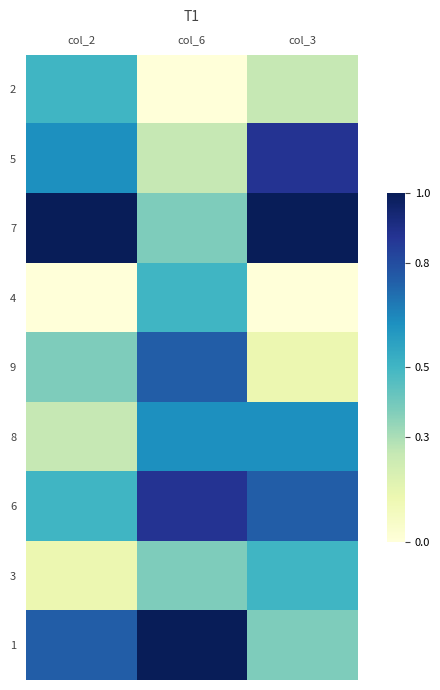

Which series changed the most between col_6 and col_3?

5